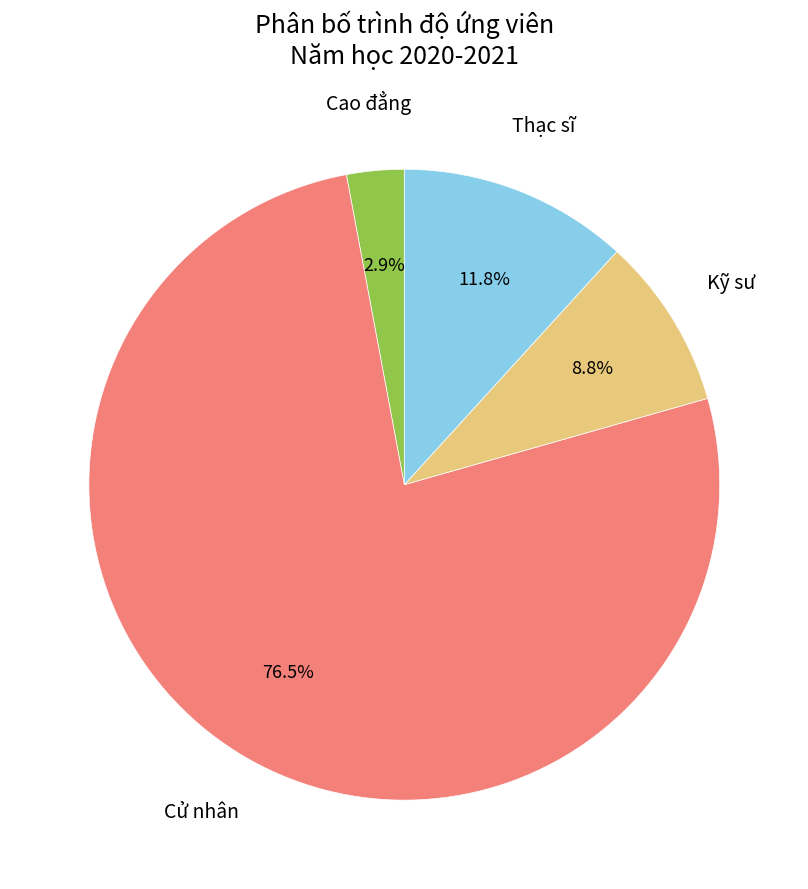

To the nearest percent, what percentage of the pie is Cao đẳng?

3%